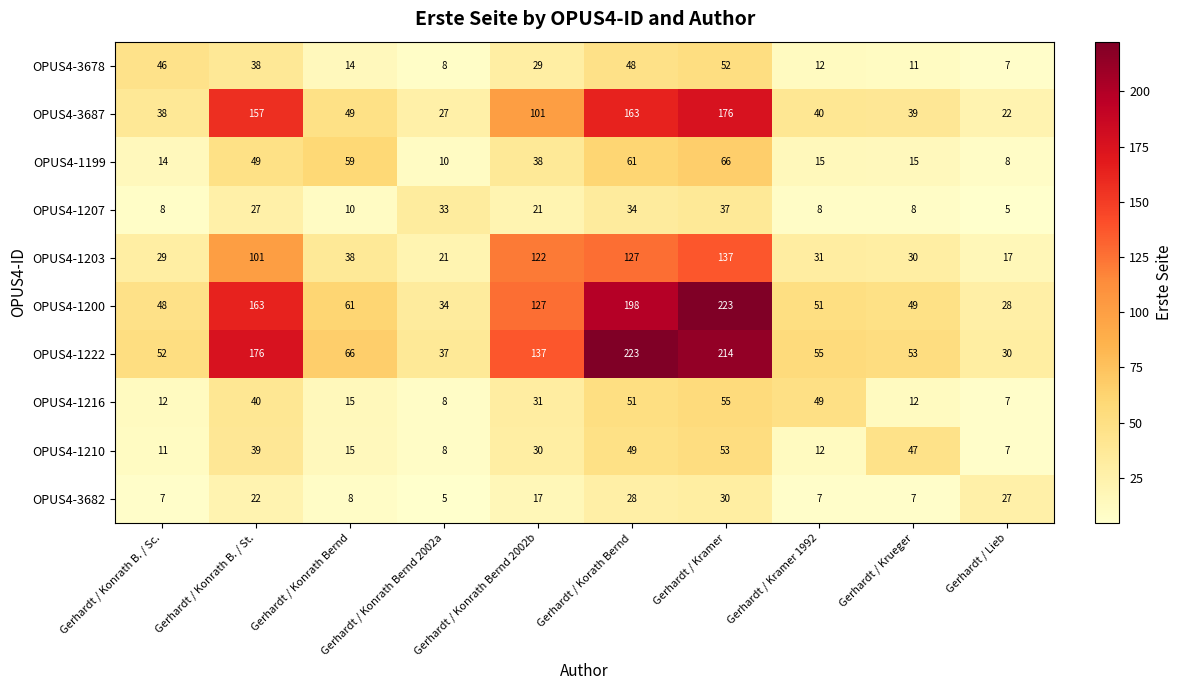

Which category has the lowest value in the OPUS4-1222 series?

Gerhardt / Lieb